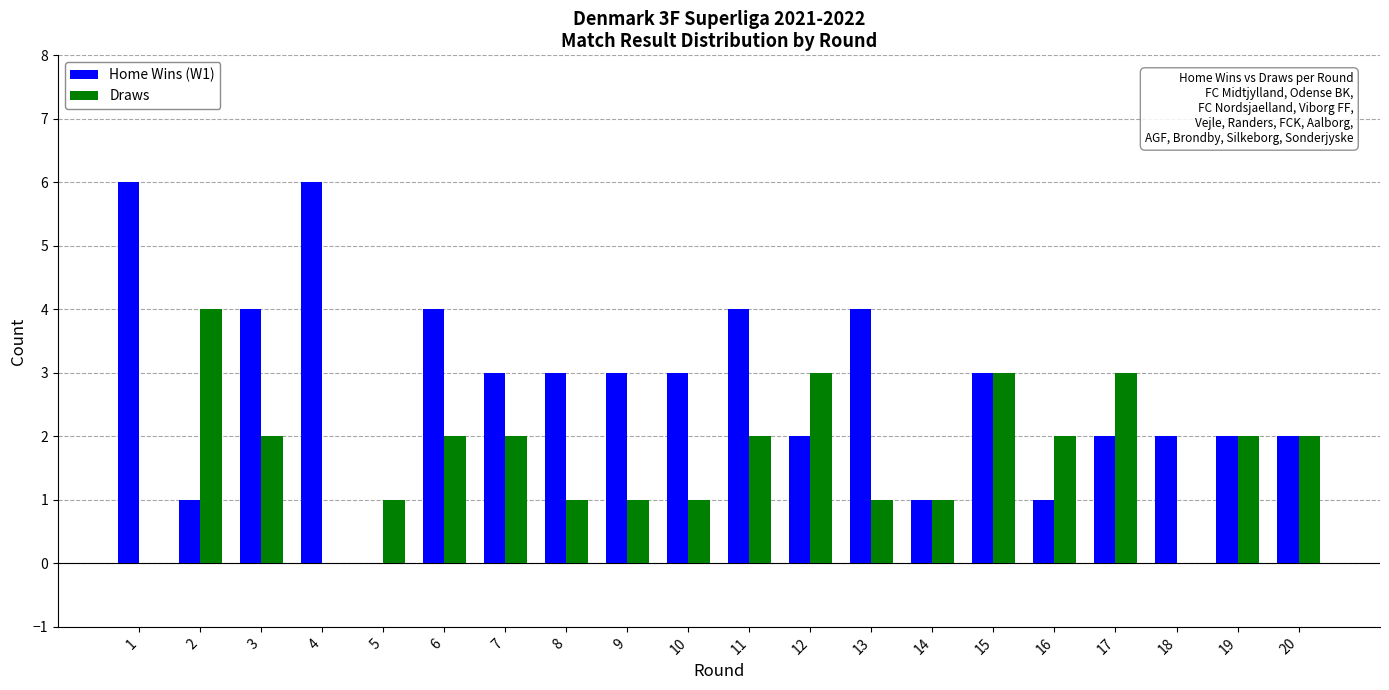

Reading right to left, list all the values displayed in this chart.

Home Wins (W1): 20=2	19=2	18=2	17=2	16=1	15=3	14=1	13=4	12=2	11=4	10=3	9=3	8=3	7=3	6=4	5=0	4=6	3=4	2=1	1=6
Draws: 20=2	19=2	18=0	17=3	16=2	15=3	14=1	13=1	12=3	11=2	10=1	9=1	8=1	7=2	6=2	5=1	4=0	3=2	2=4	1=0